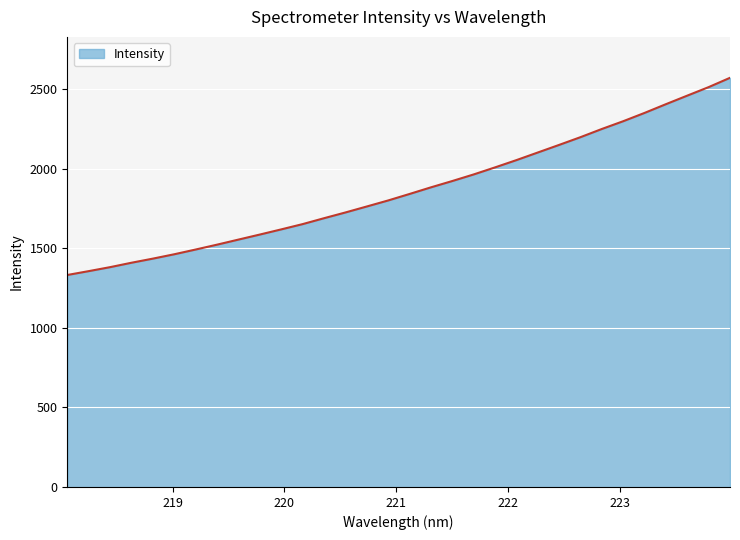

What is the smallest value displayed?

1332.2